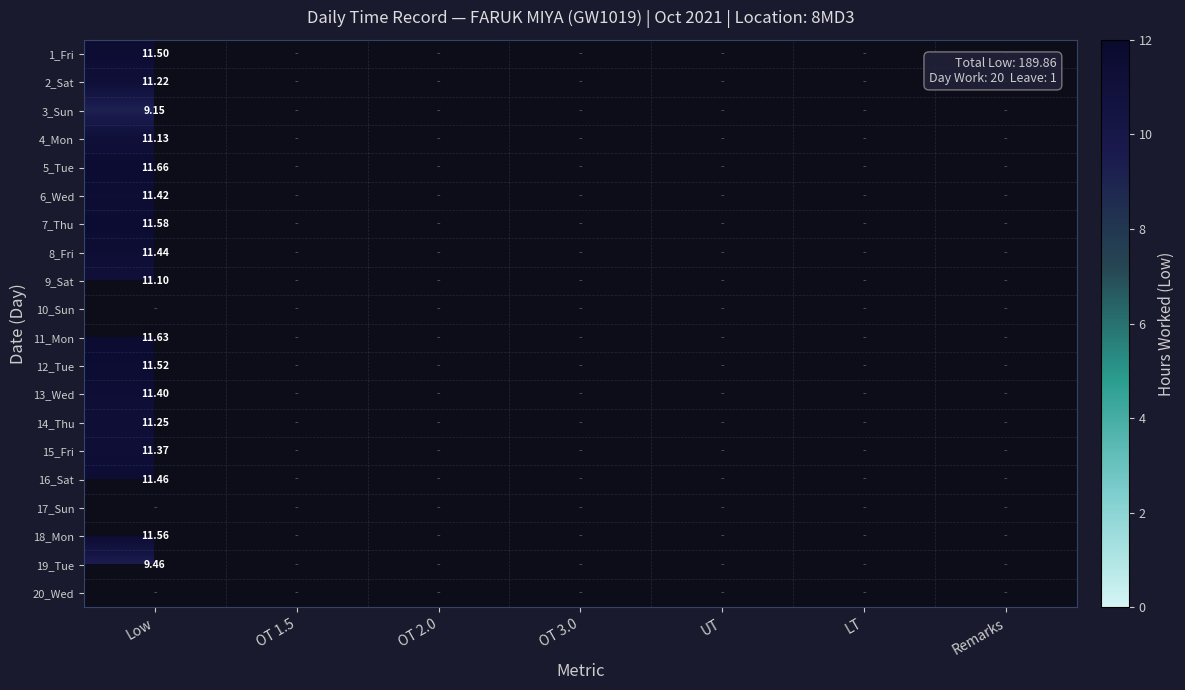

How many values in the 16_Sat series exceed 0?

1